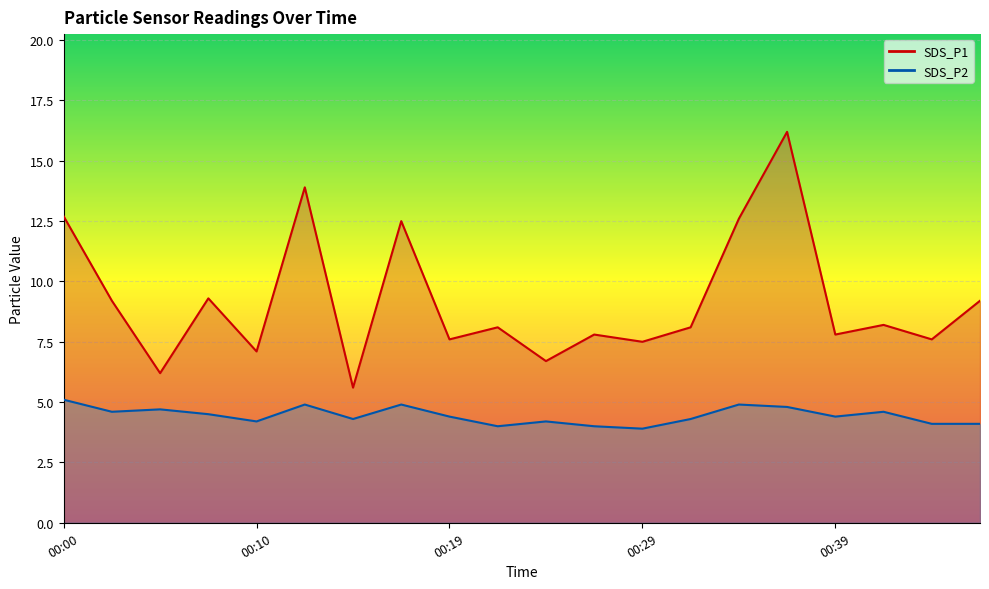

Is it true that SDS_P1 equals 7.6 at 00:44?

True